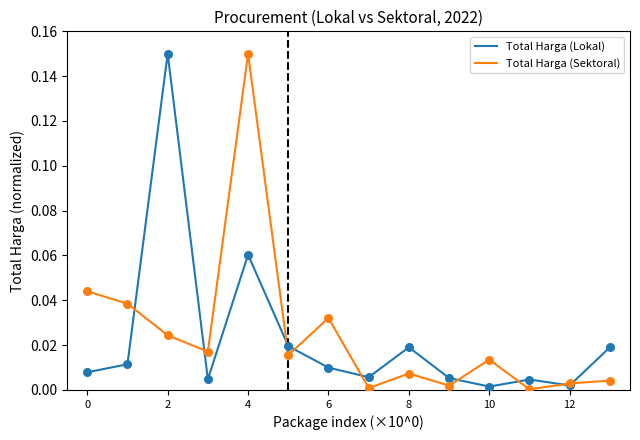

At how many categories does at least one series exceed 0?

14